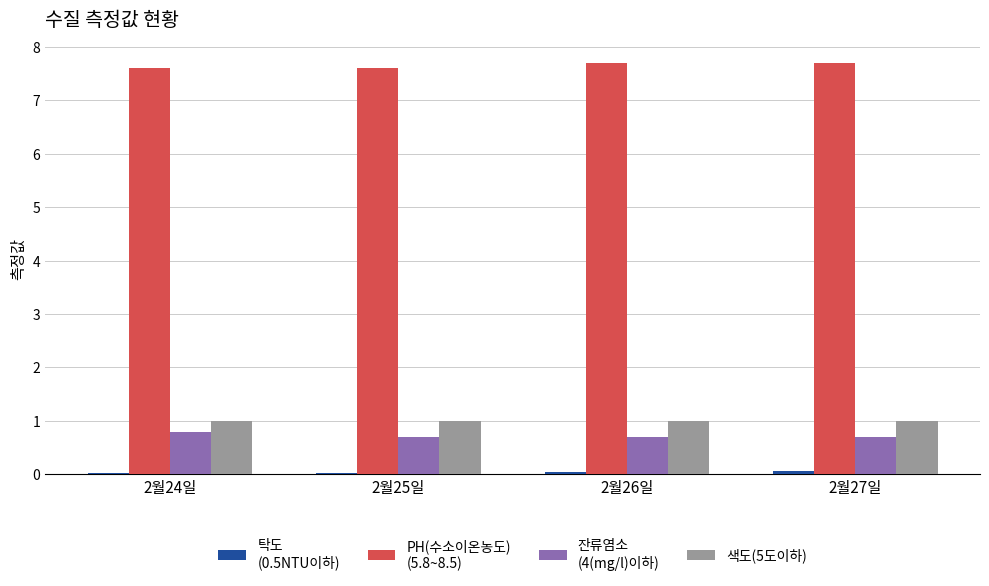

What is the maximum value shown in the chart?

7.7